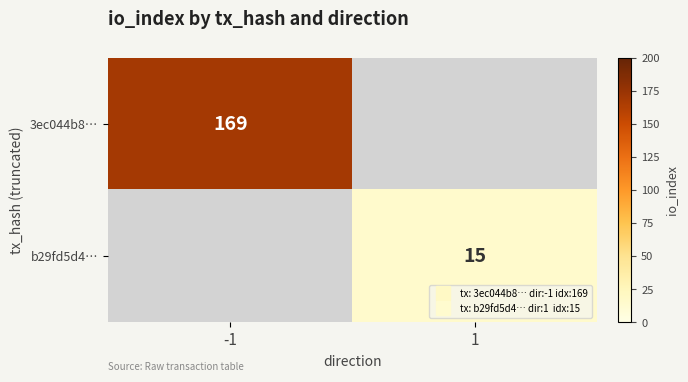

At how many categories does at least one series exceed 114?

1